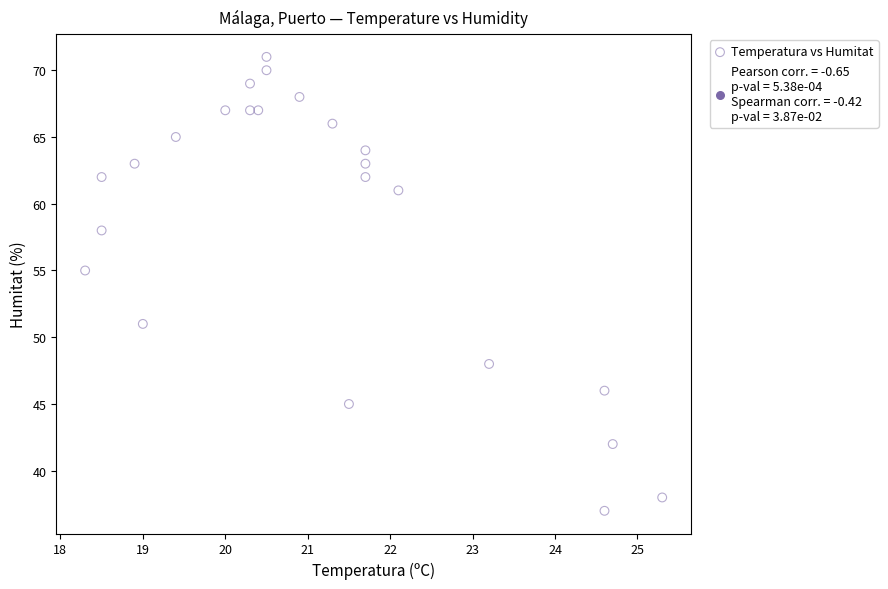

What is the range of Y values (max minus min)?

34